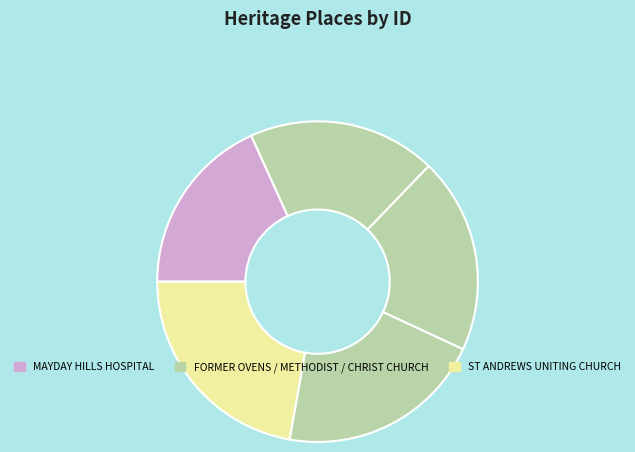

How many segments does this pie chart have?

5